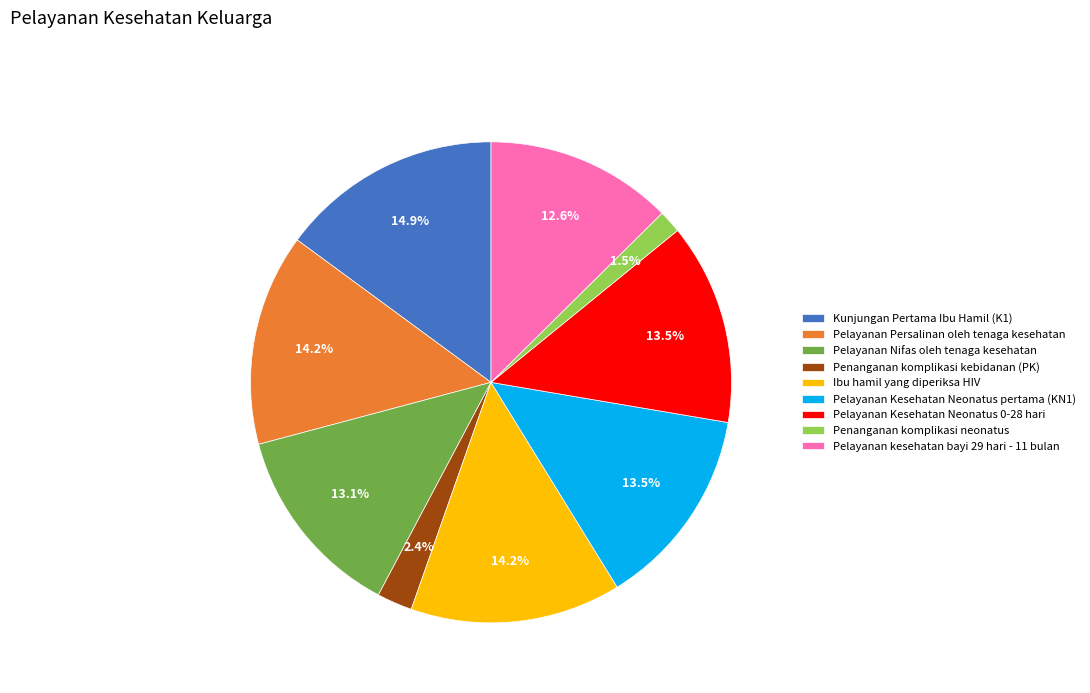

What is the smallest slice in the pie chart?

Penanganan komplikasi neonatus